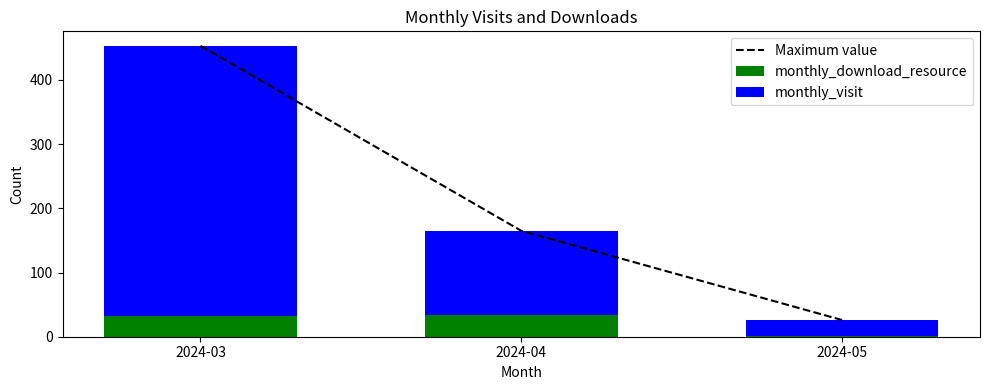

Reading left to right, extract all data points from this chart.

Maximum value: 453	165	26
monthly_download_resource: 32	34	1
monthly_visit: 421	131	25